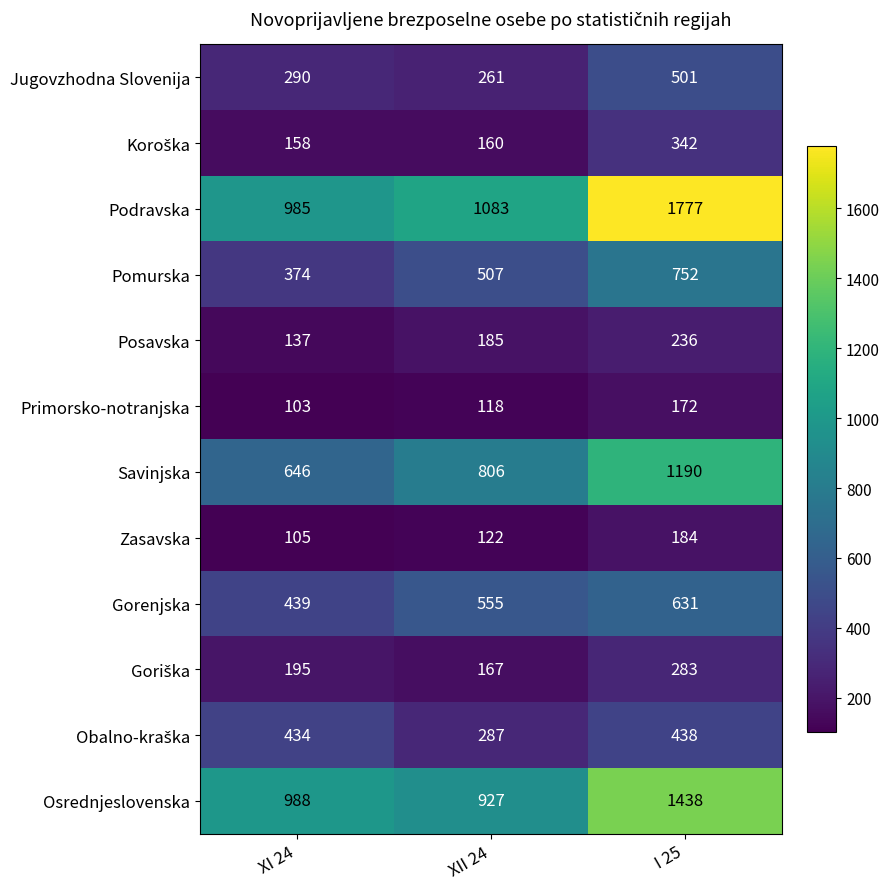

What is the smallest value displayed?

103